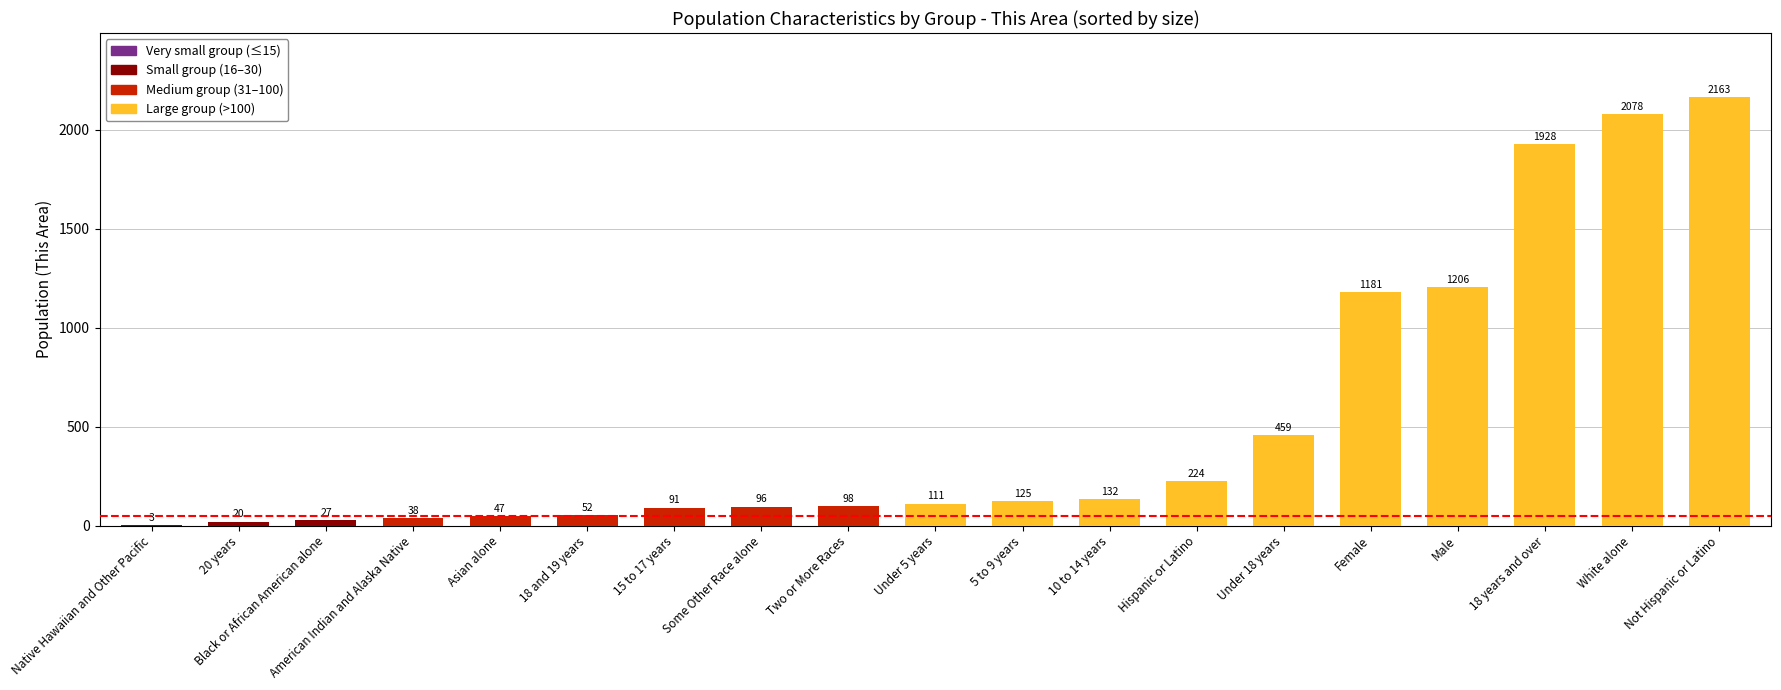

The chart shows a value of 211 at 10 to 14 years. True or false?

False